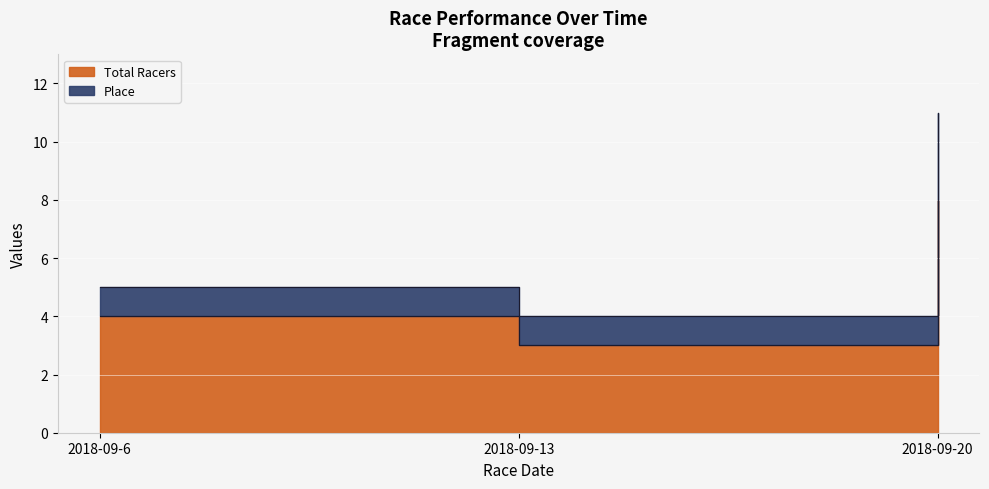

Which series changed the most between 2018-09-6 and 2018-09-20?

Place